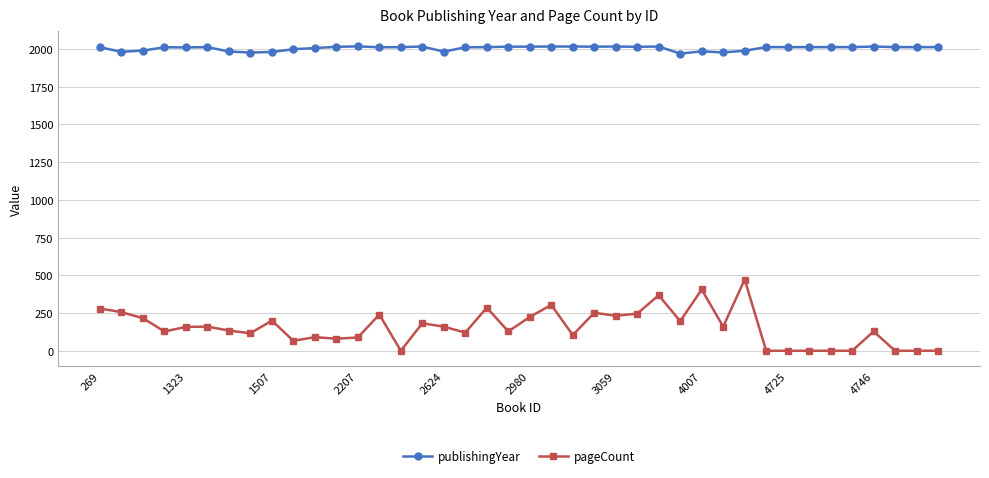

What is the value of the pageCount point at the 27th from the left?

368